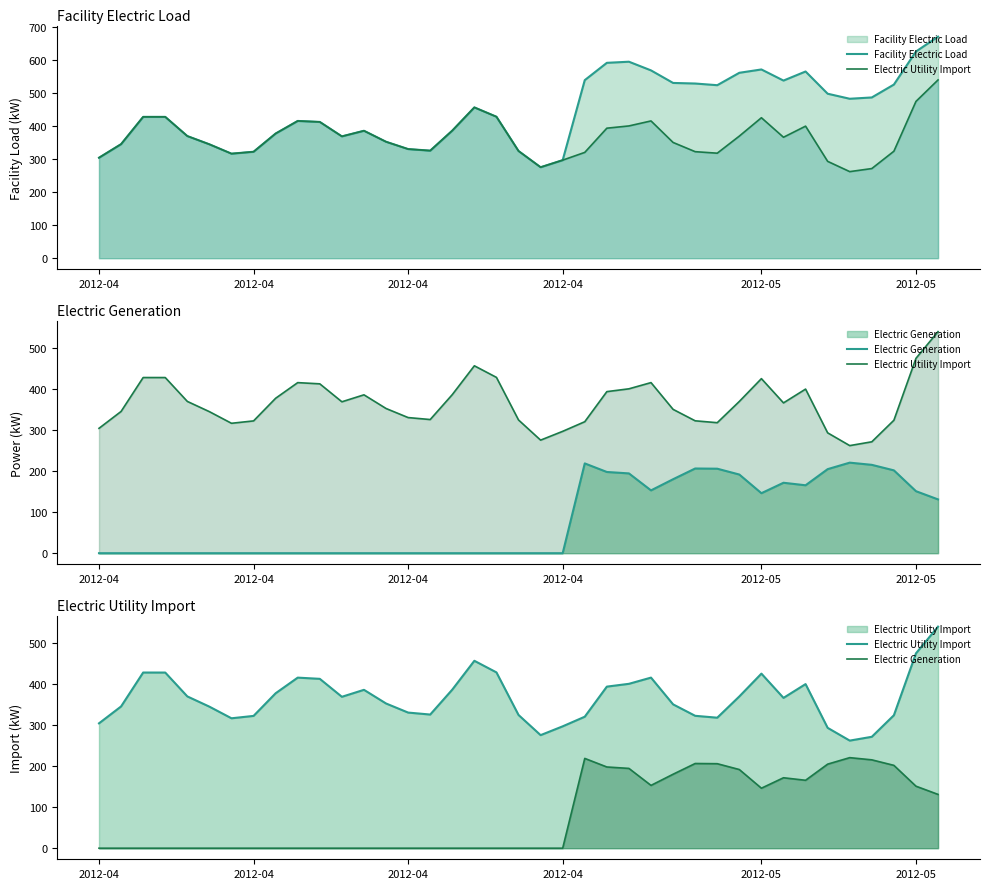

What are all the series names shown in the legend?

Facility Electric Load, Electric Utility Import, Electric Generation